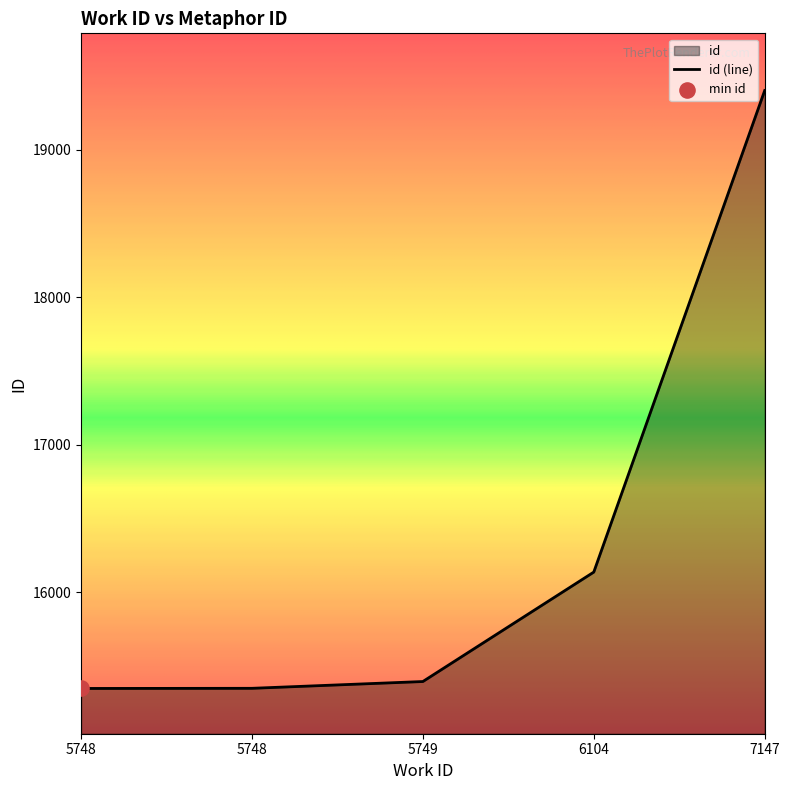

What is the ratio of the value at 5749 to the value at 7147?

0.8